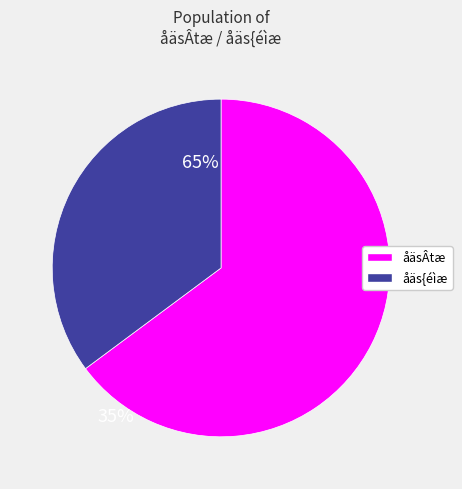

Does any single category account for the majority?

Yes